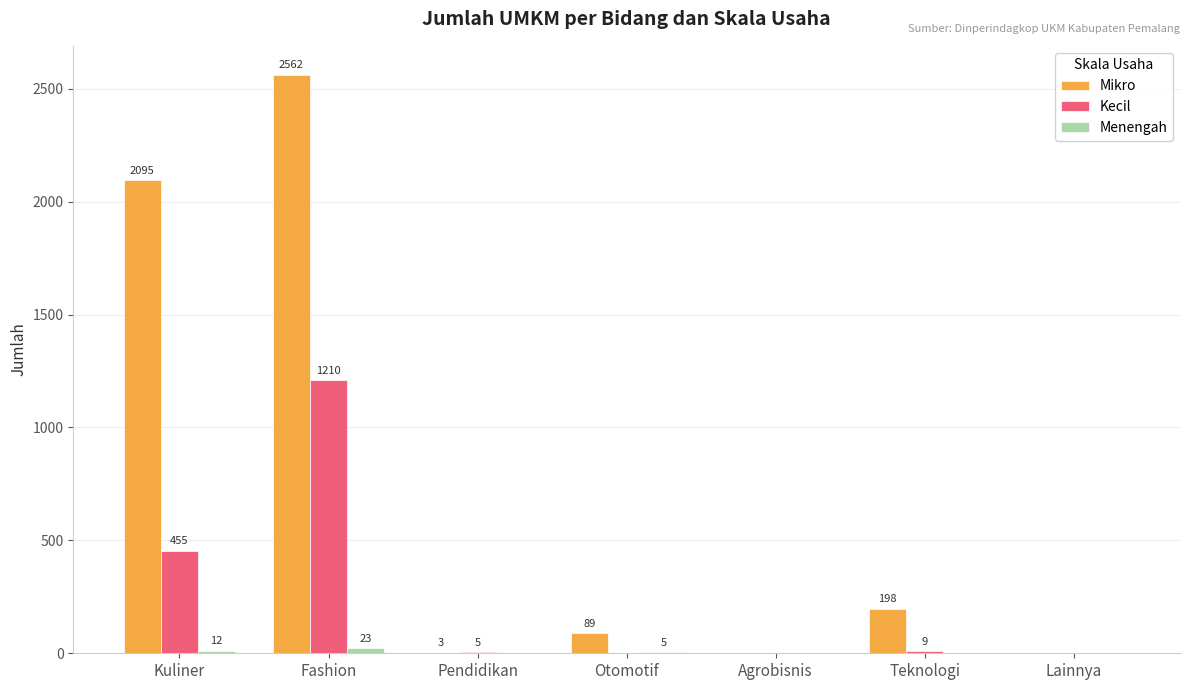

What is the maximum value shown in the chart?

2562